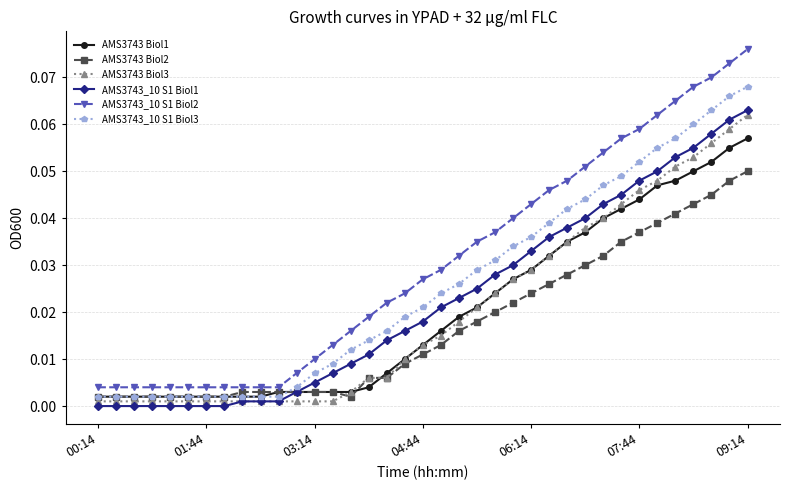

Which series has the widest spread of values?

AMS3743_10 S1 Biol2